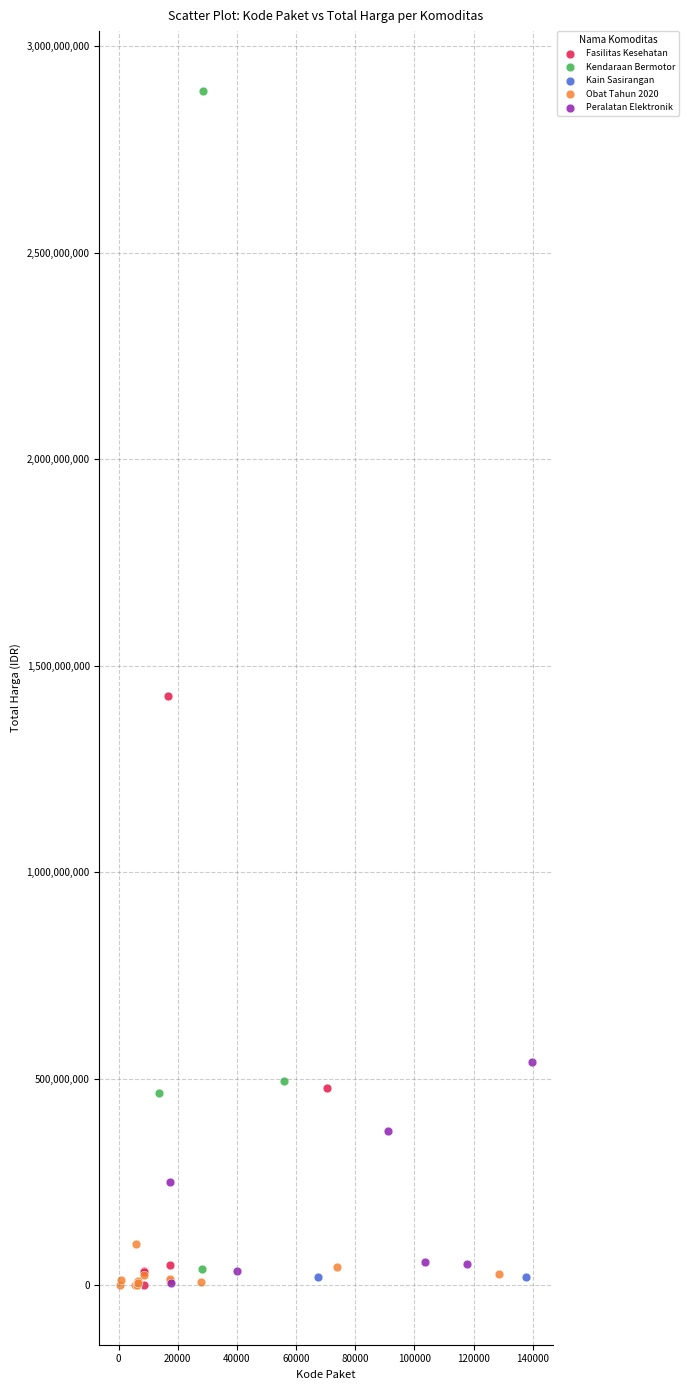

Which series has the largest Y range (max minus min)?

Kendaraan Bermotor